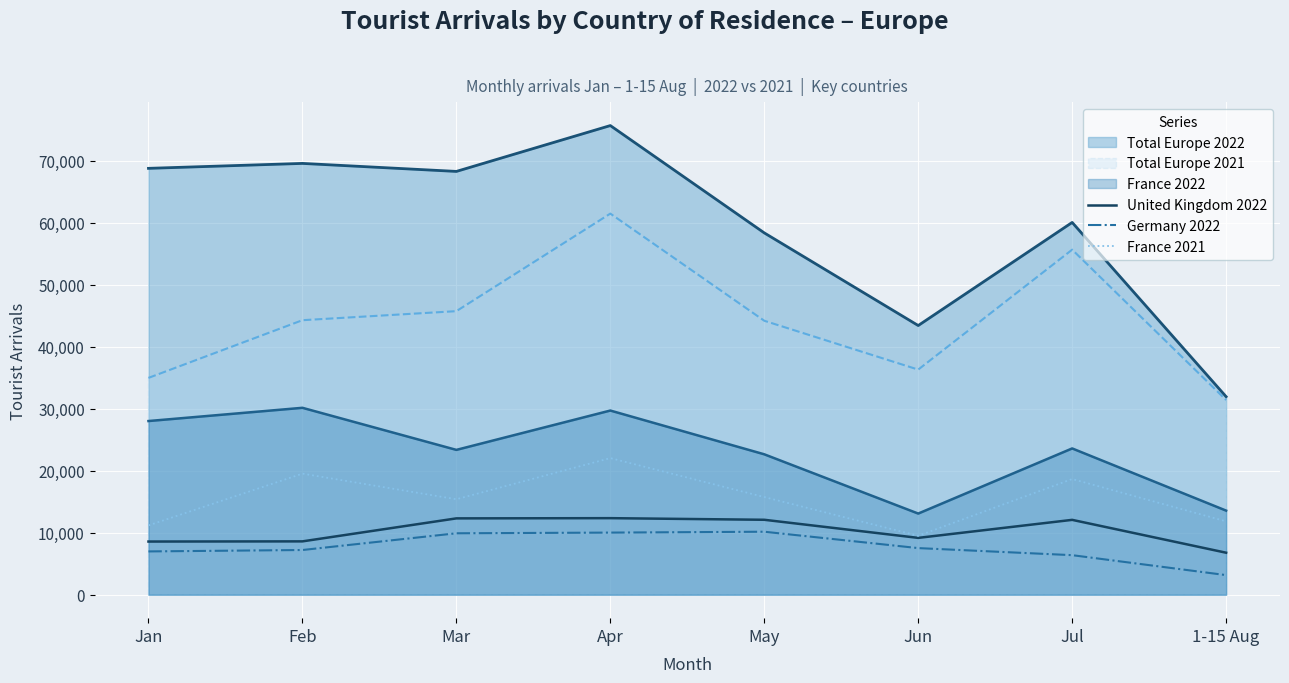

Which has a higher value, Feb or 1-15 Aug?

Feb